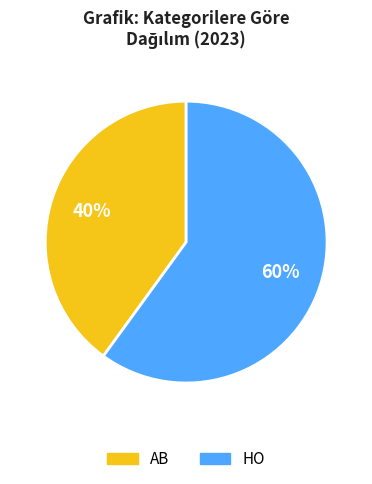

To the nearest percent, what percentage of the pie is HO?

60%